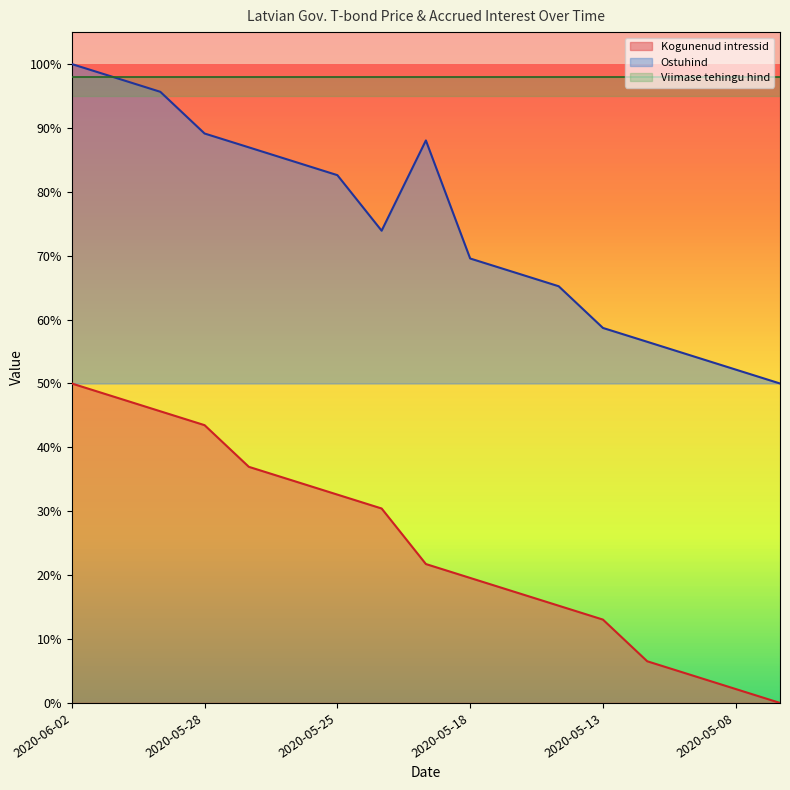

Between 2020-05-19 and 2020-05-08, which series saw the biggest shift?

Ostuhind